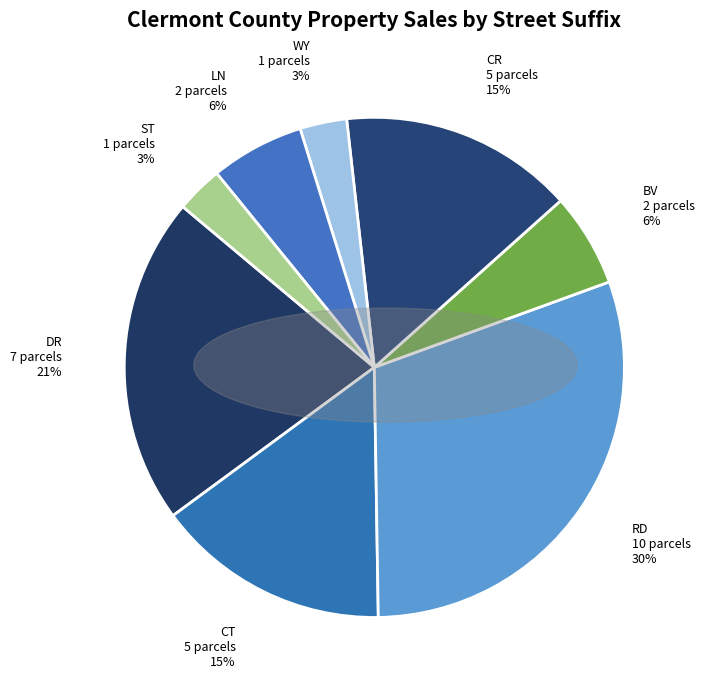

The LN slice represents 1% of the pie. True or false?

False